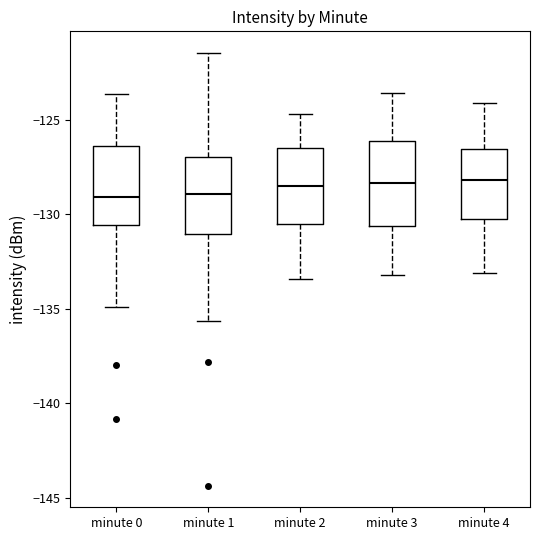

Reading left to right, read every box against the y-axis: the position of its median line, the range the box covers, and the ends of its whiskers. The values are not printed on the chart, so give them approximately, as read against the axis.

minute 0: median -129.0, box -130.5 to -126.5, whiskers -135.0 to -123.5
minute 1: median -129.0, box -131.0 to -127.0, whiskers -135.5 to -121.5
minute 2: median -128.5, box -130.5 to -126.5, whiskers -133.5 to -124.5
minute 3: median -128.5, box -130.5 to -126.0, whiskers -133.0 to -123.5
minute 4: median -128.0, box -130.0 to -126.5, whiskers -133.0 to -124.0